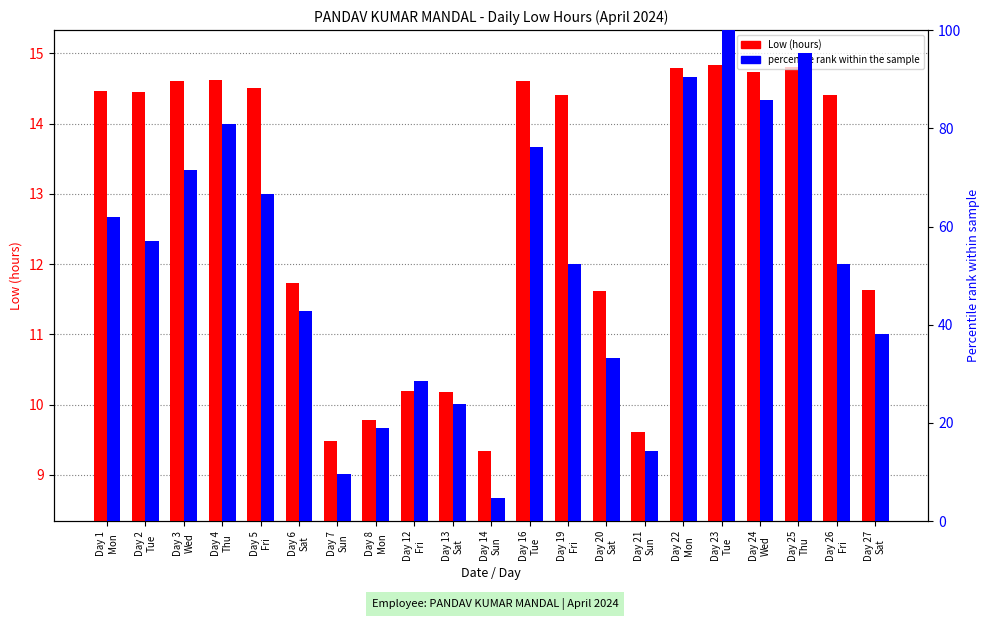

How many bars are there in total?

42